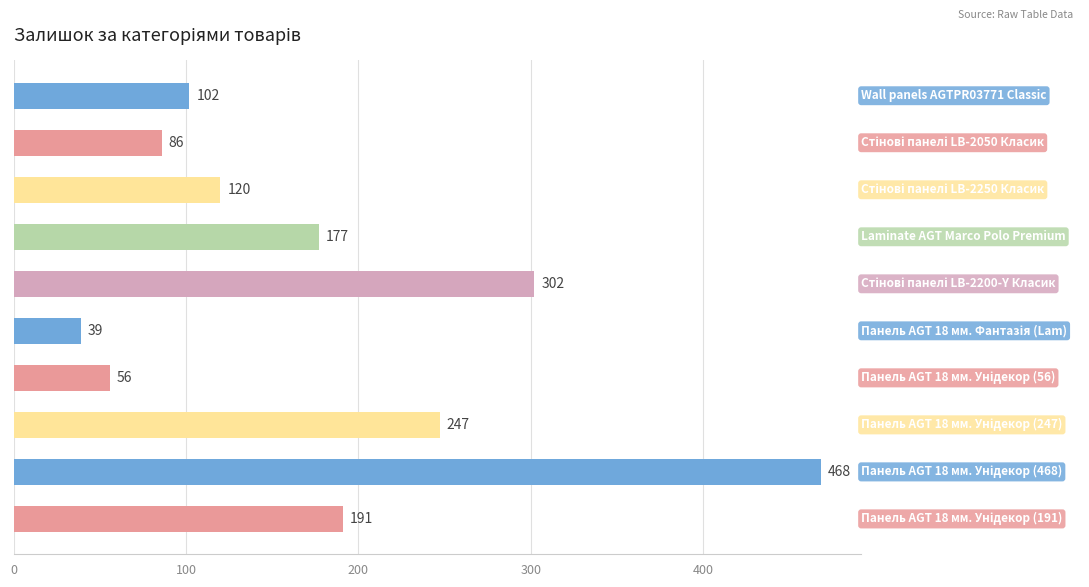

What is the sum of all values?

1788